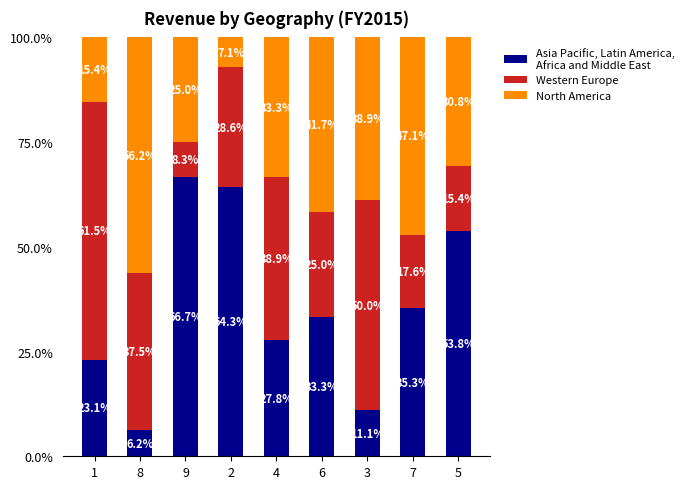

What is the total value across all series at 1?

100.0